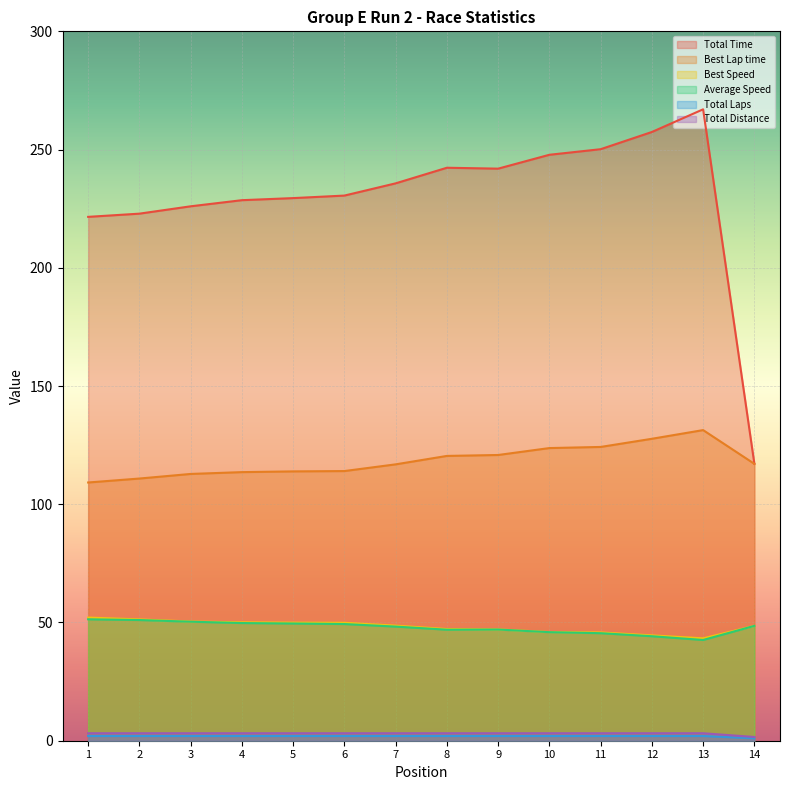

What is the minimum value for Best Lap time?

109.2